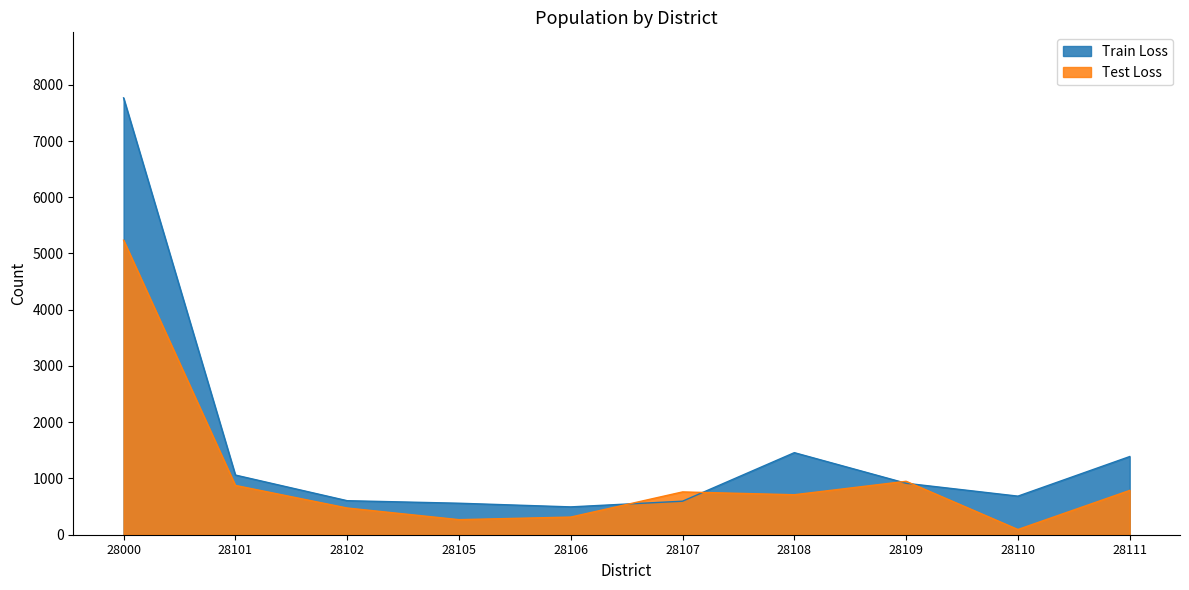

At which label does Test Loss reach its minimum?

28110